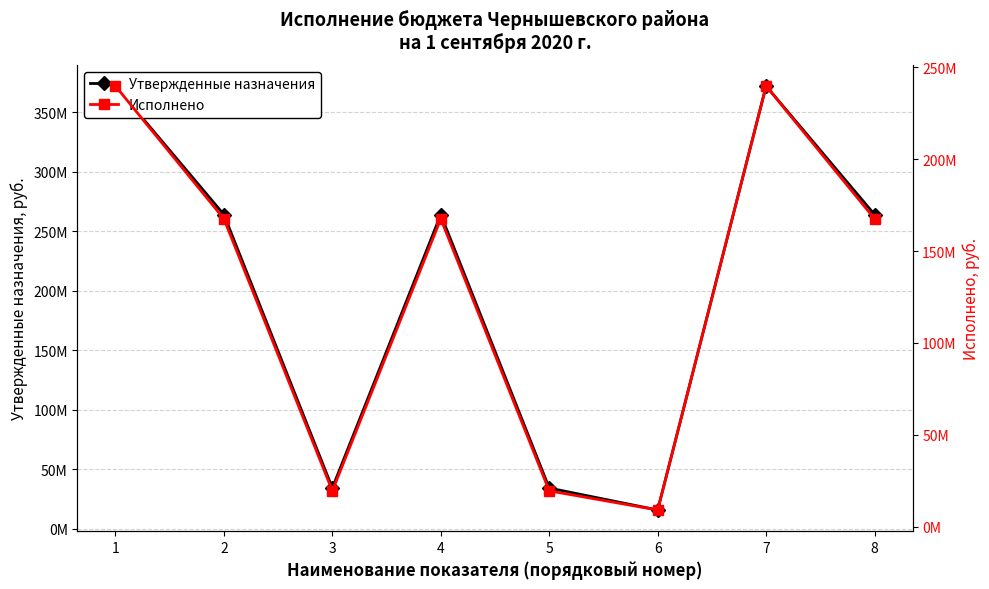

Which category has the highest value across all series?

1